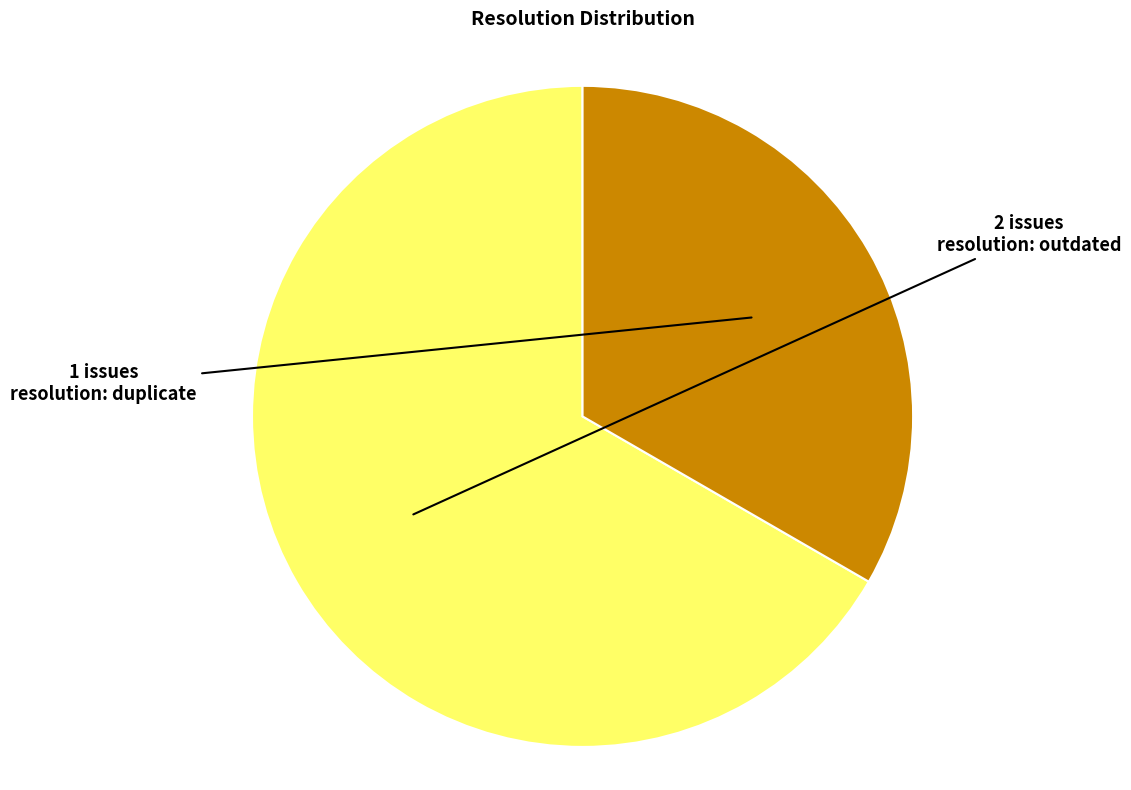

Is there a majority slice in this chart?

Yes